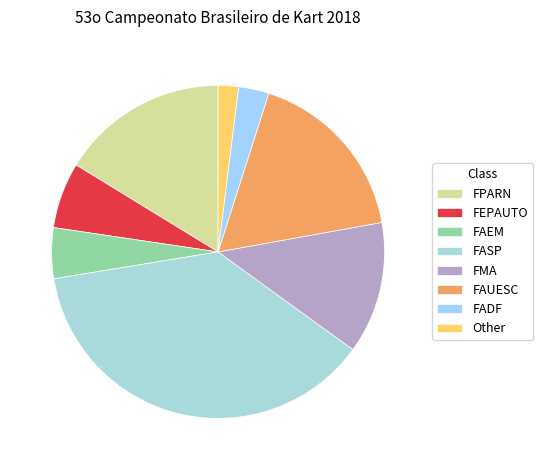

Which slice is the smallest?

Other